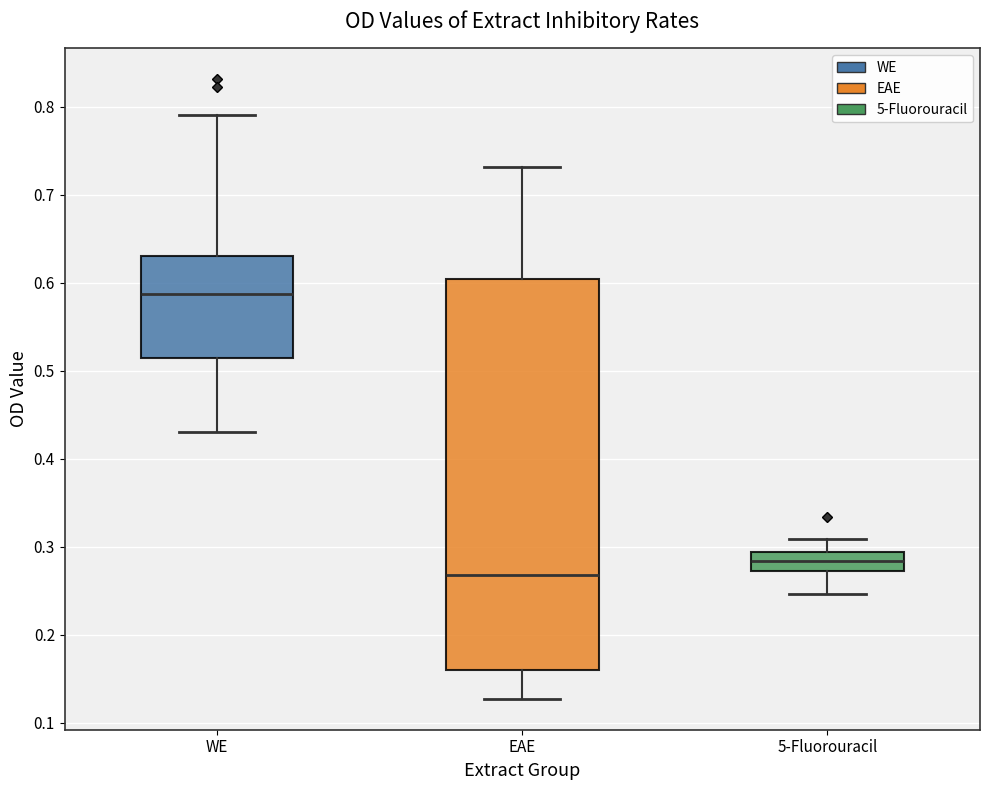

Which box's median line is the lowest?

EAE